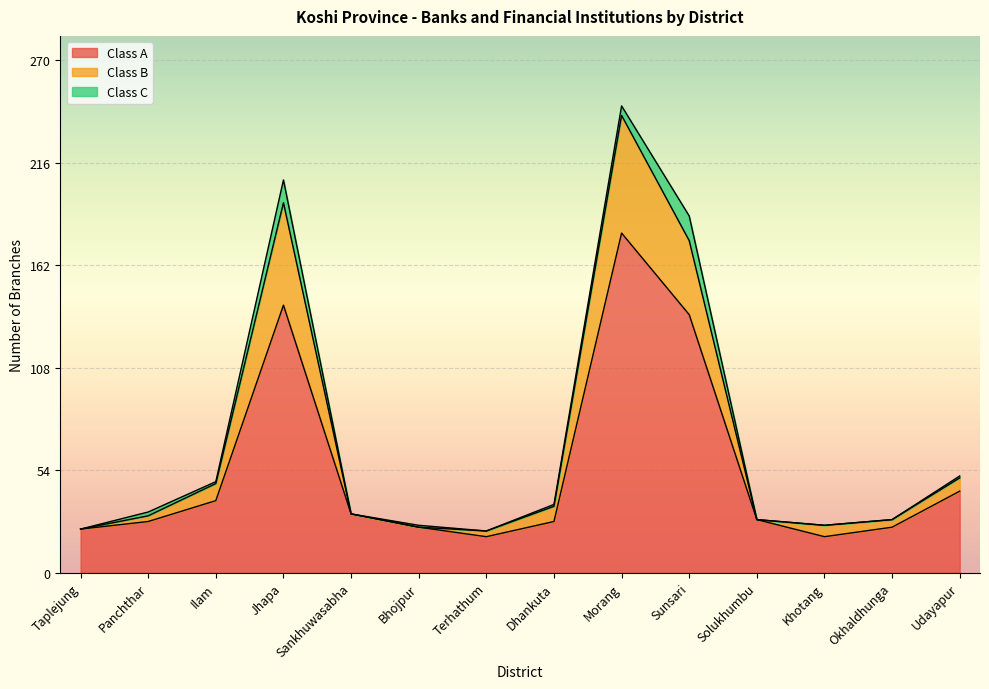

Rank the categories by Class B value from lowest to highest.

Terhathum, Taplejung, Bhojpur, Khotang, Solukhumbu, Okhaldhunga, Panchthar, Sankhuwasabha, Dhankuta, Ilam, Udayapur, Sunsari, Jhapa, Morang